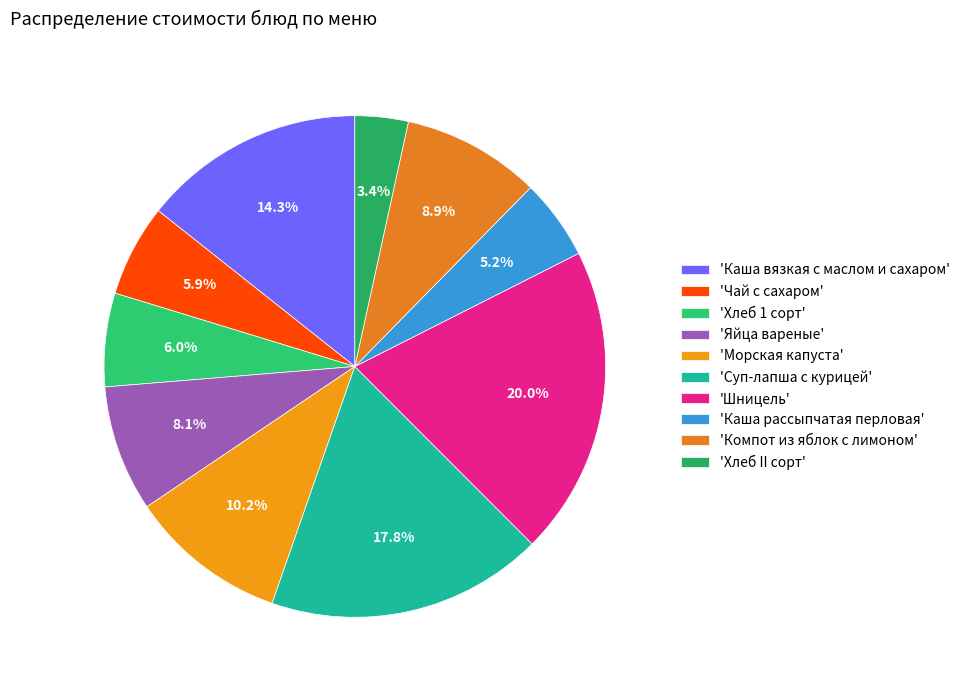

Count the number of slices in the pie.

10